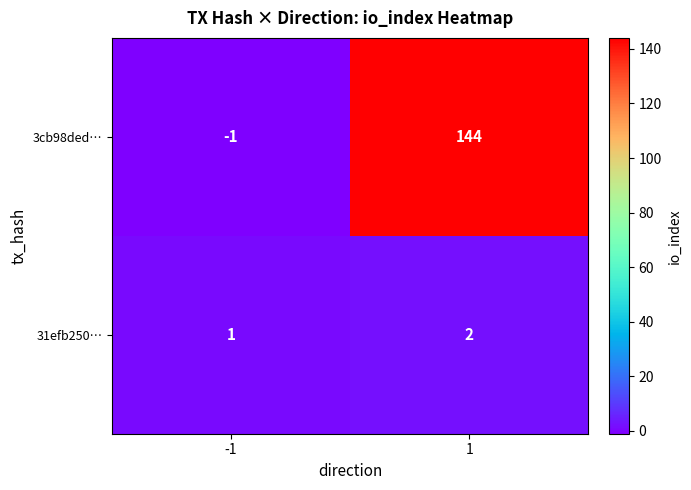

What is the average value of the 3cb98ded… series?

72